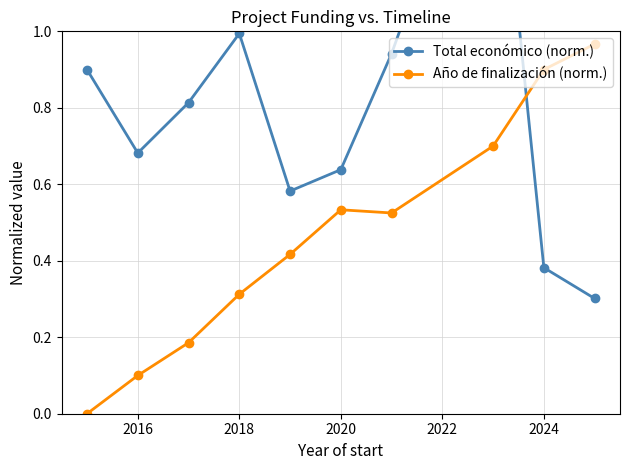

True or false: Año de finalización (norm.) has more than 2 interior local peaks.

False